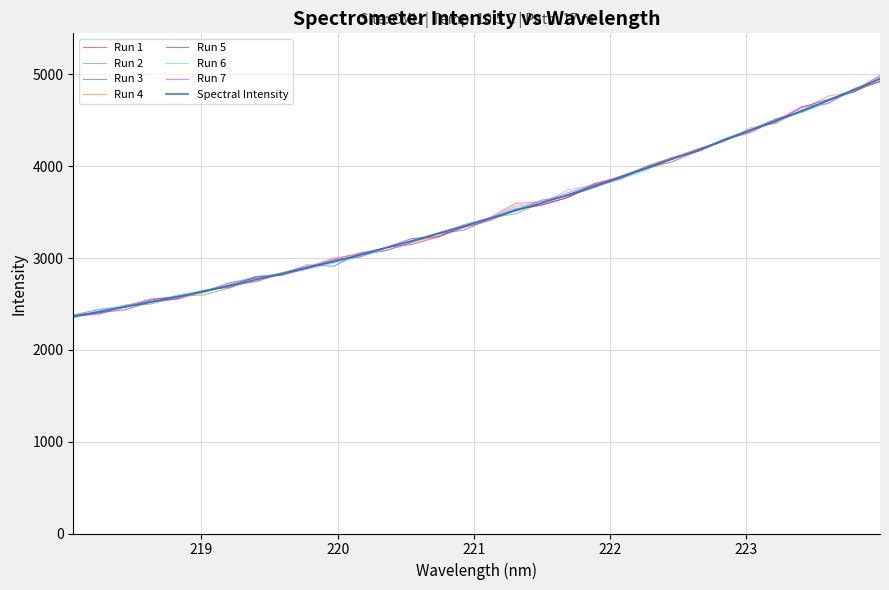

Is this an area chart (filled region under the line)?

No